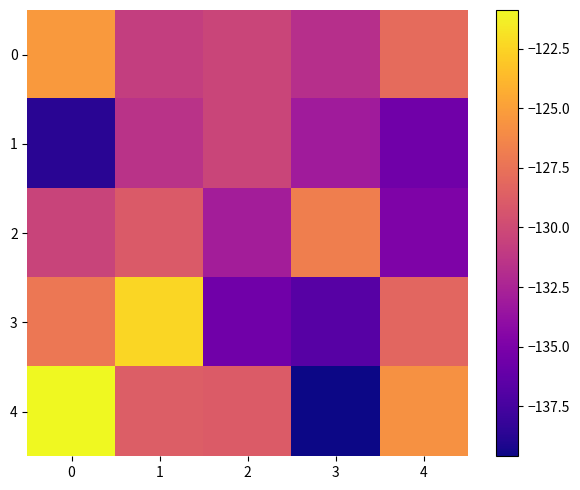

What is the greatest value displayed?

-120.9